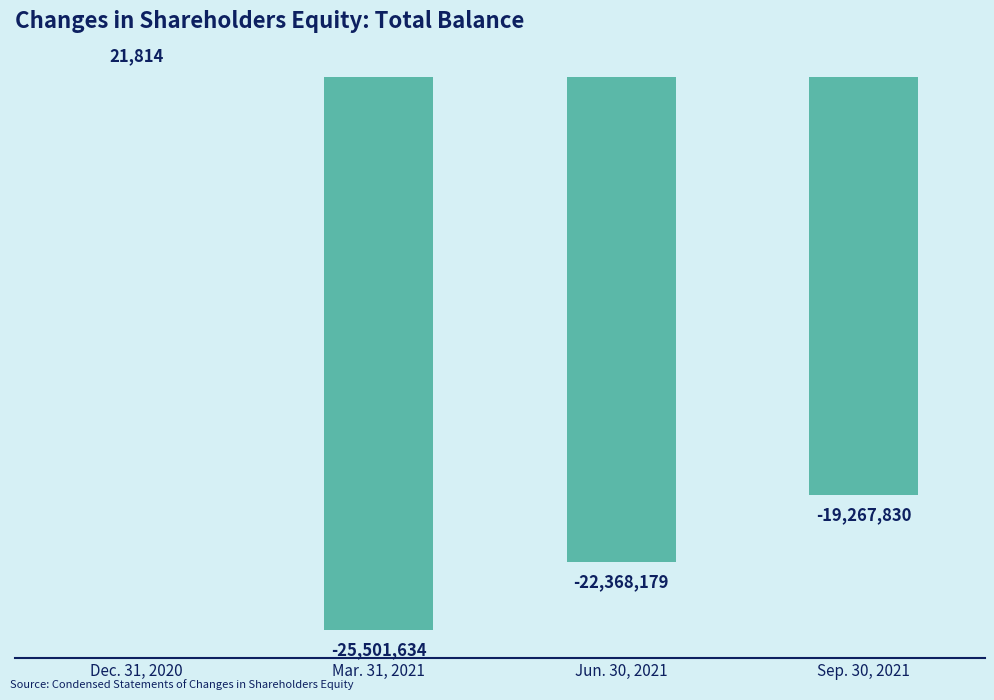

Is it true that the value at Mar. 31, 2021 is -25501634?

True